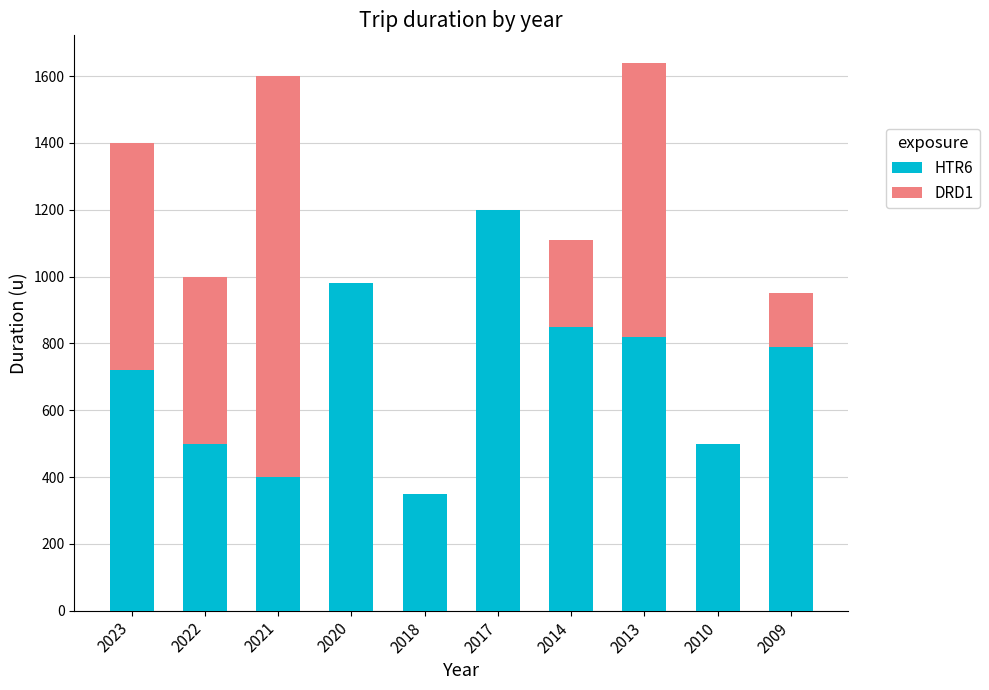

Reading left to right, what are the values for HTR6?

2023=720	2022=500	2021=400	2020=980	2018=350	2017=1200	2014=850	2013=820	2010=500	2009=790